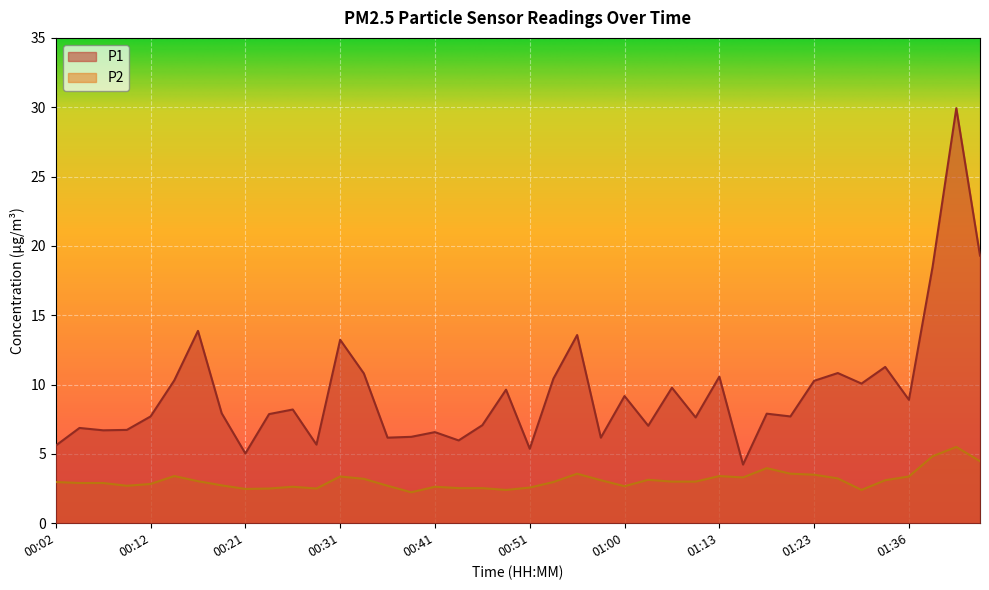

What position from the right is 00:09?

37